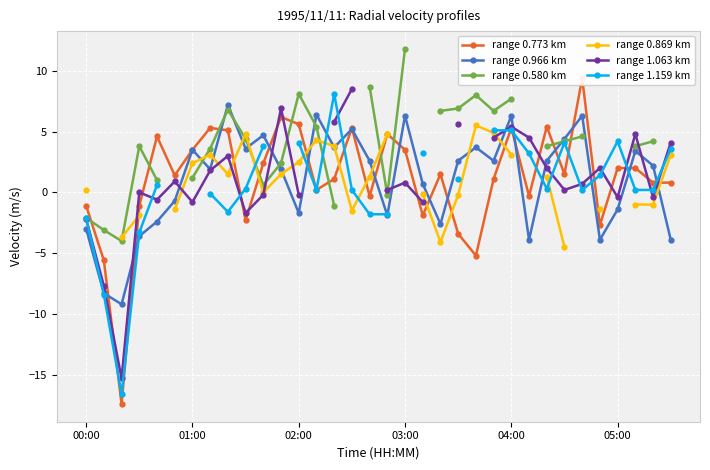

What is the lowest value of the range 0.966 km series?

-9.2